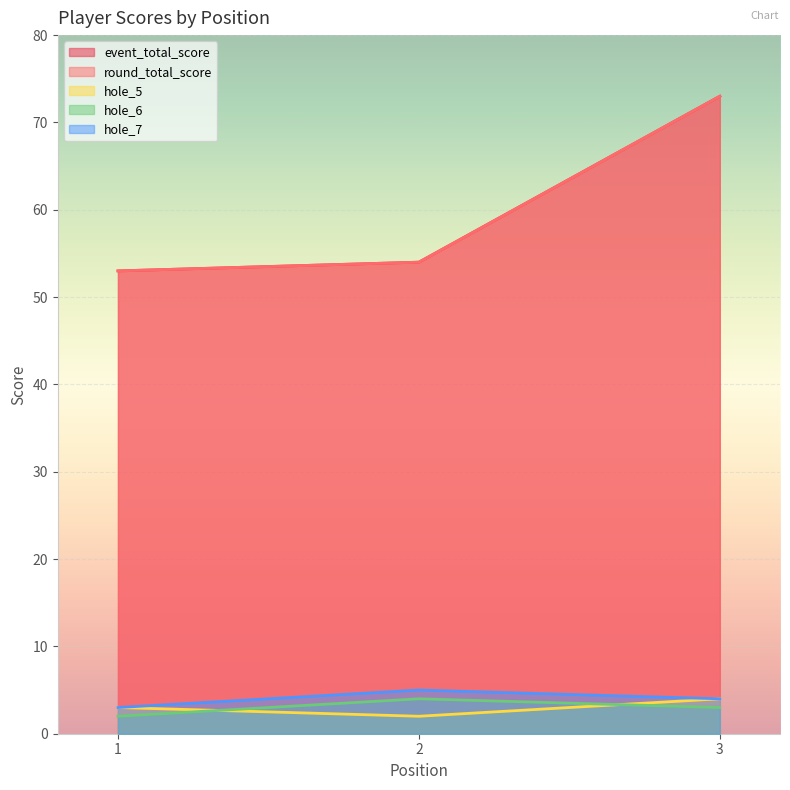

The event_total_score series shows 15 at 1. True or false?

False